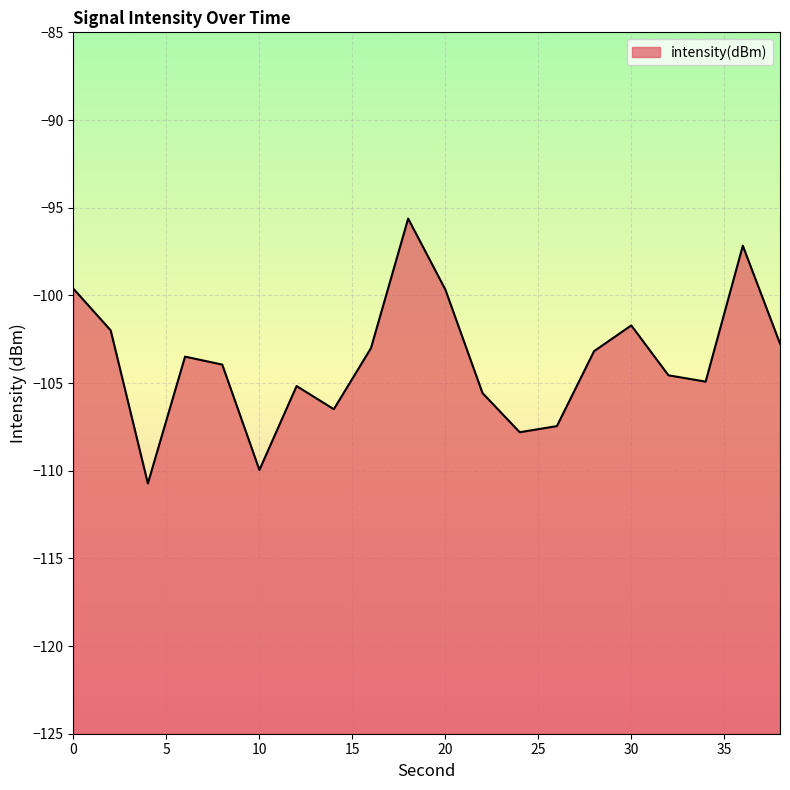

How many distinct data groups are displayed?

1